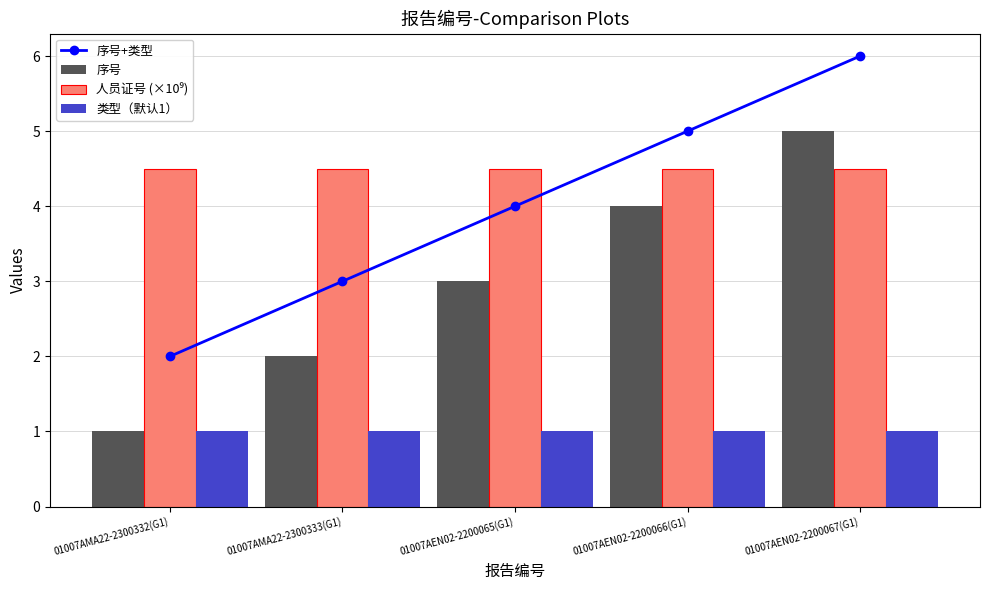

Is the value of 序号+类型 at 01007AEN02-2200067(G1) greater than the value of 人员证号 (×10⁹) at 01007AEN02-2200065(G1)?

Yes